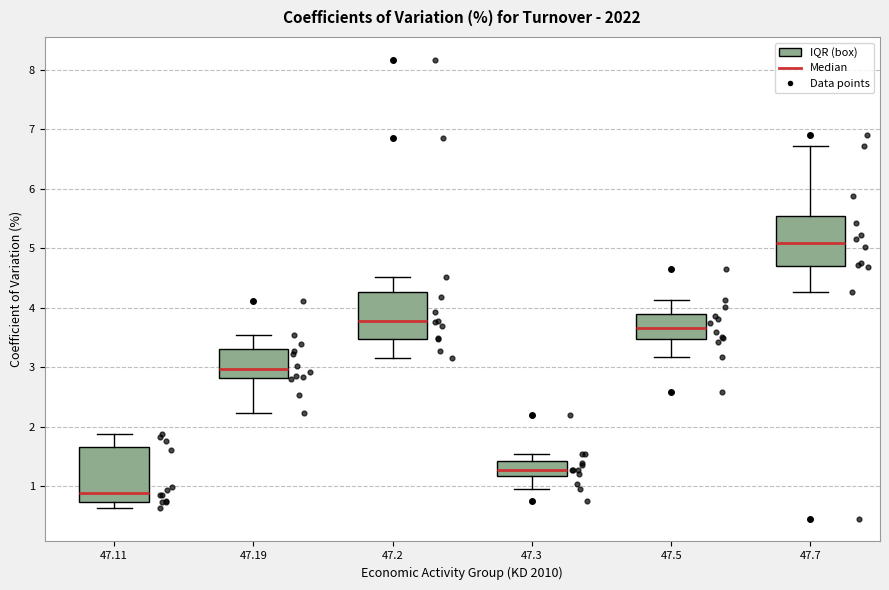

Reading left to right, transcribe this box plot: for each box, give where its median line is, the range the box spans, and where its two whiskers end, as read against the y-axis. The values are not printed on the chart, so give them approximately, as read against the axis.

47.11: median 0.9, box 0.7 to 1.7, whiskers 0.6 to 1.9
47.19: median 3.0, box 2.8 to 3.3, whiskers 2.2 to 3.5
47.2: median 3.8, box 3.5 to 4.3, whiskers 3.2 to 4.5
47.3: median 1.3, box 1.2 to 1.4, whiskers 1.0 to 1.6
47.5: median 3.7, box 3.5 to 3.9, whiskers 3.2 to 4.1
47.7: median 5.1, box 4.7 to 5.5, whiskers 4.3 to 6.7